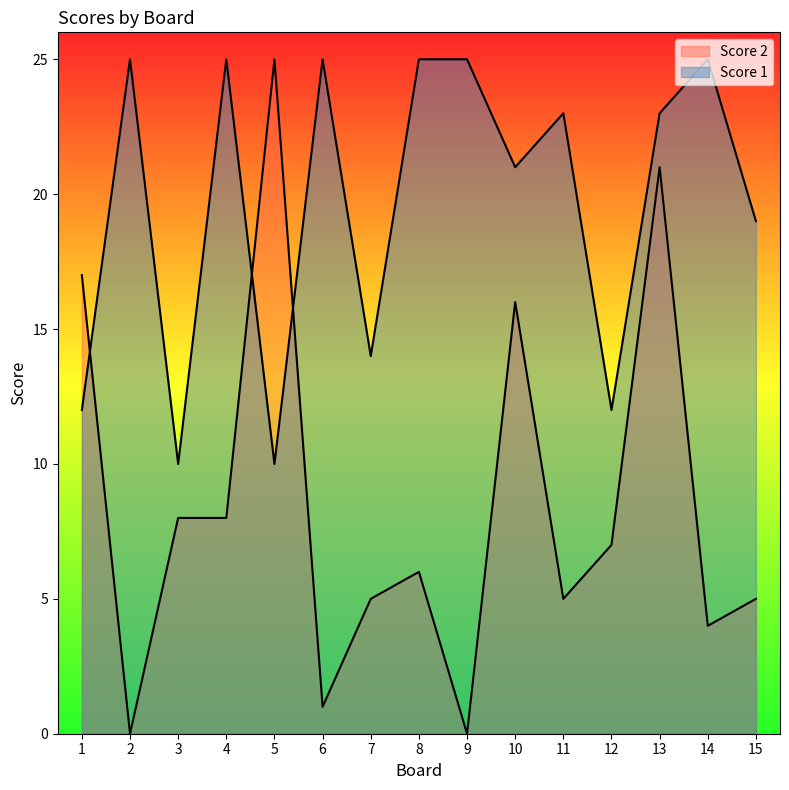

Between 5 and 10, which series saw the biggest shift?

Score 1